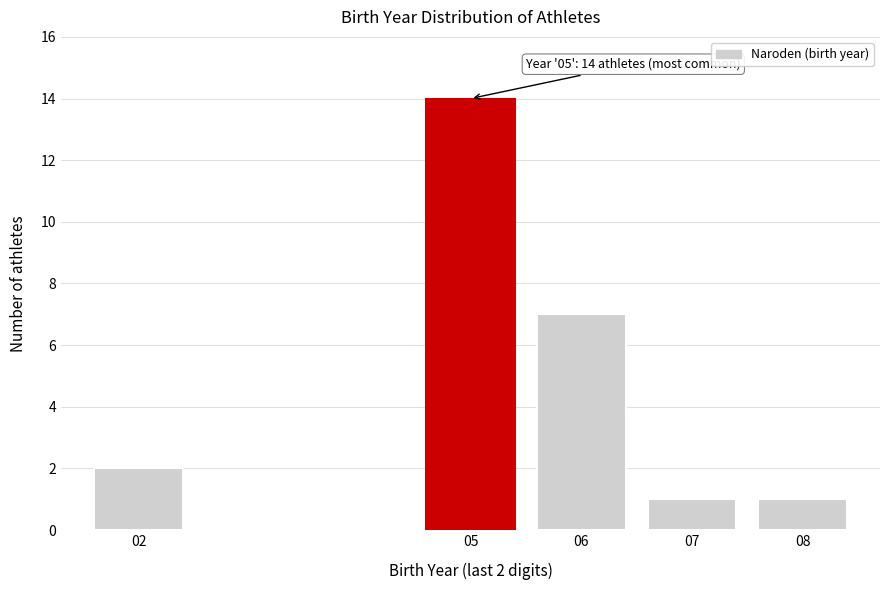

Reading right to left, extract all data points from this chart.

08=1	07=1	06=7	05=14	02=2